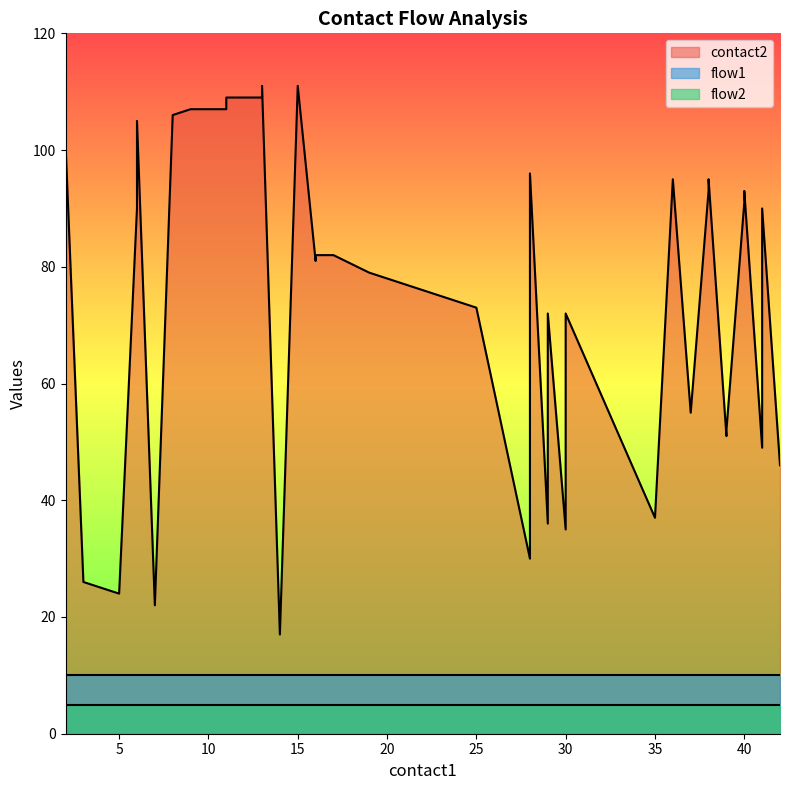

List the series in order of their peak value, highest first.

contact2, flow1, flow2